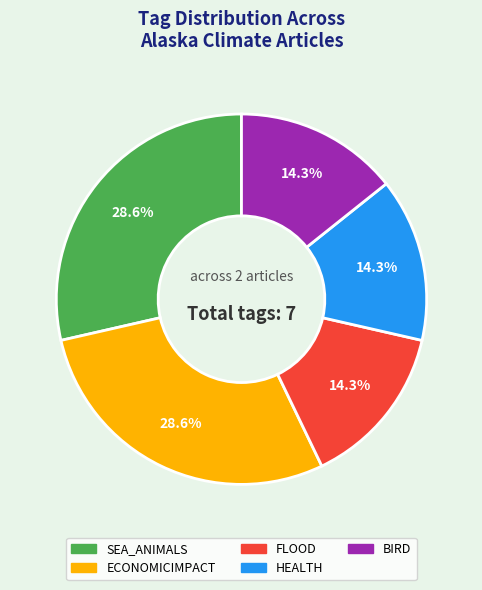

Is there a majority slice in this chart?

No